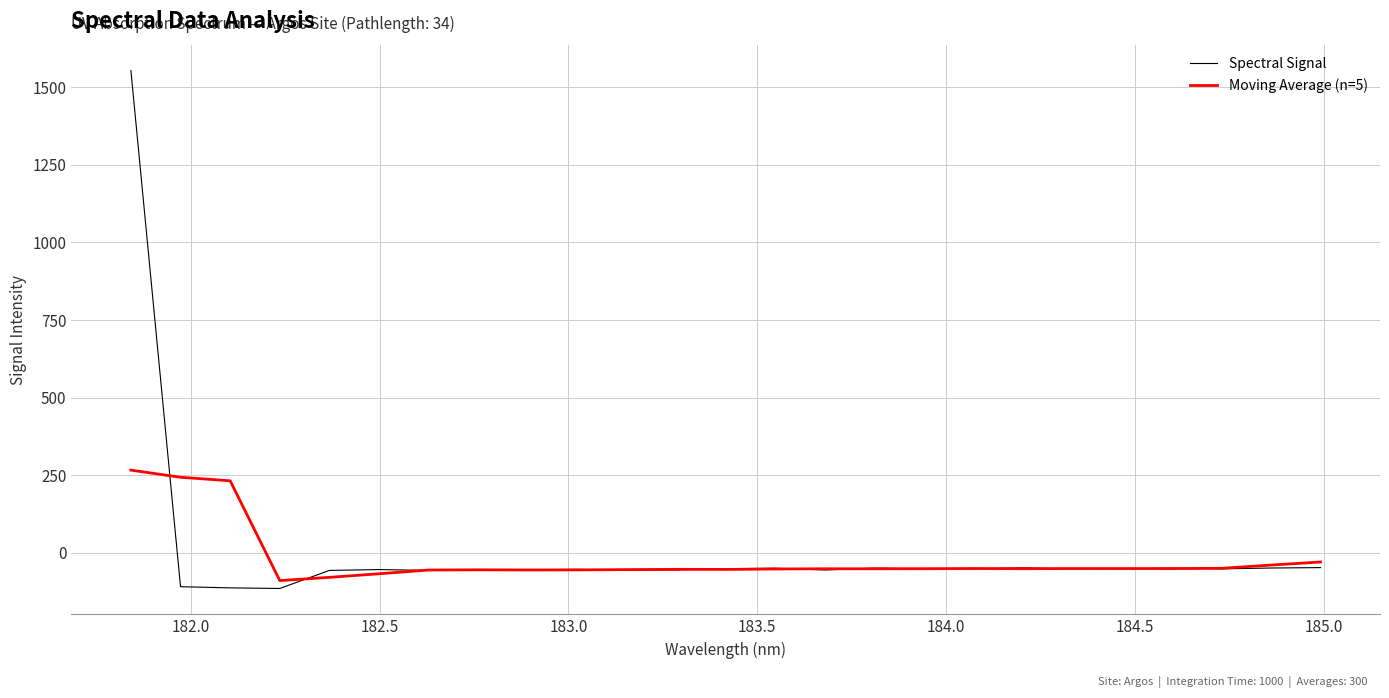

What is the highest value of the Spectral Signal series?

1554.2